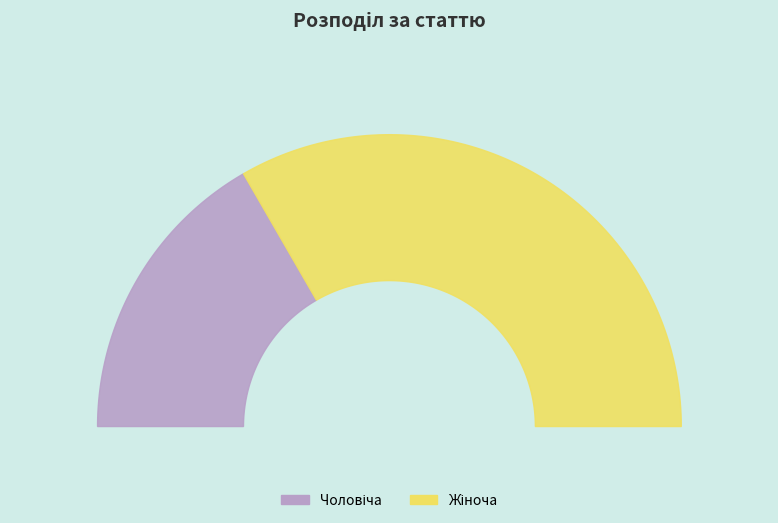

To the nearest percent, what is the average slice percentage?

50%